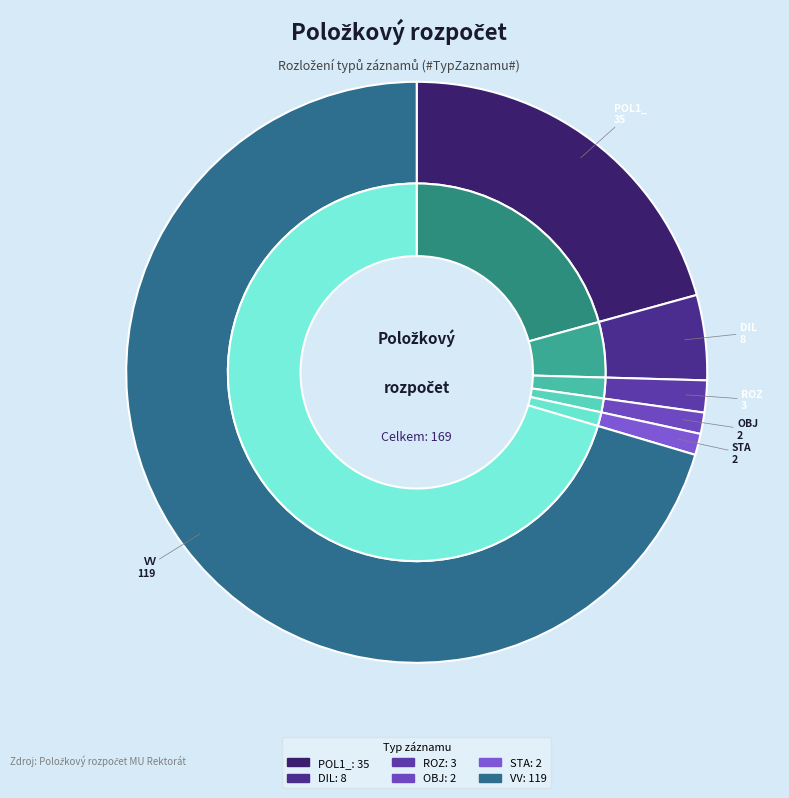

What percentage is the ROZ slice, to the nearest percent?

2%